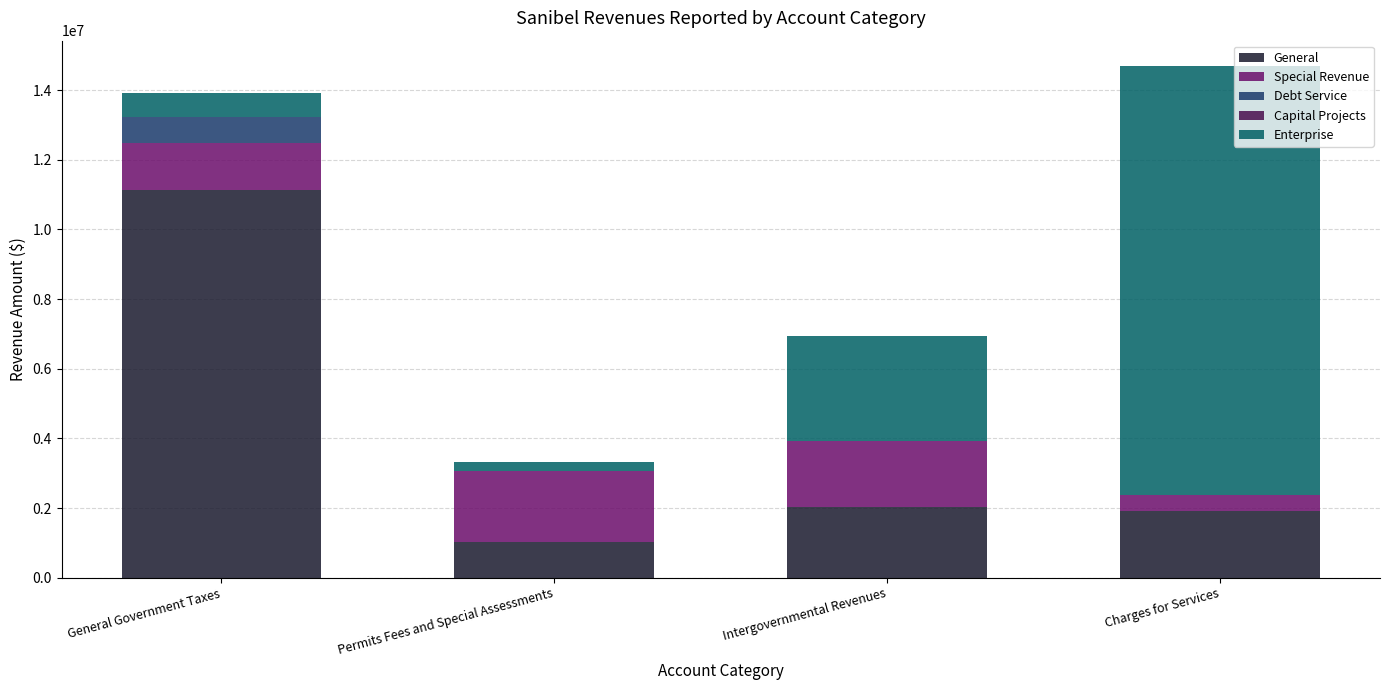

How many series are shown in this chart?

4